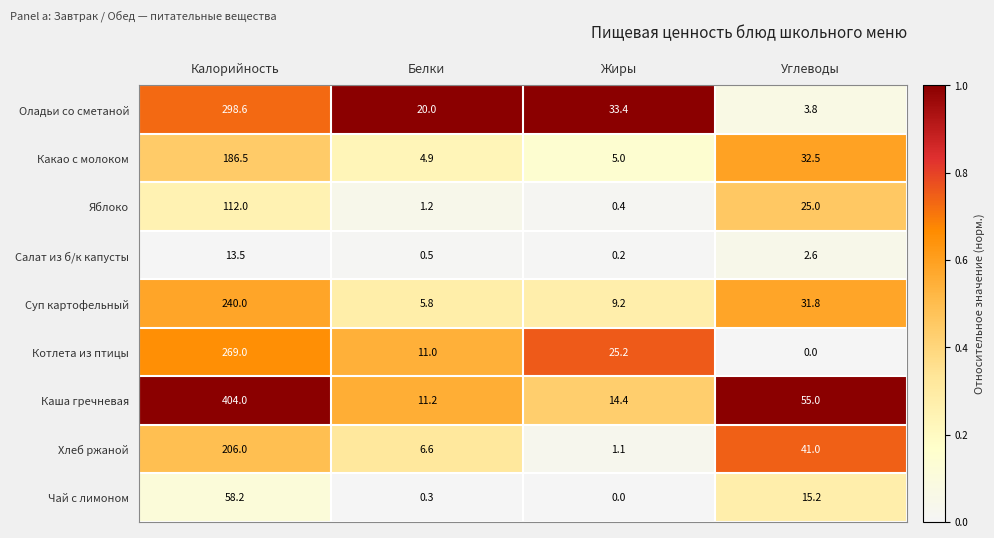

Count the number of data series in this chart.

9